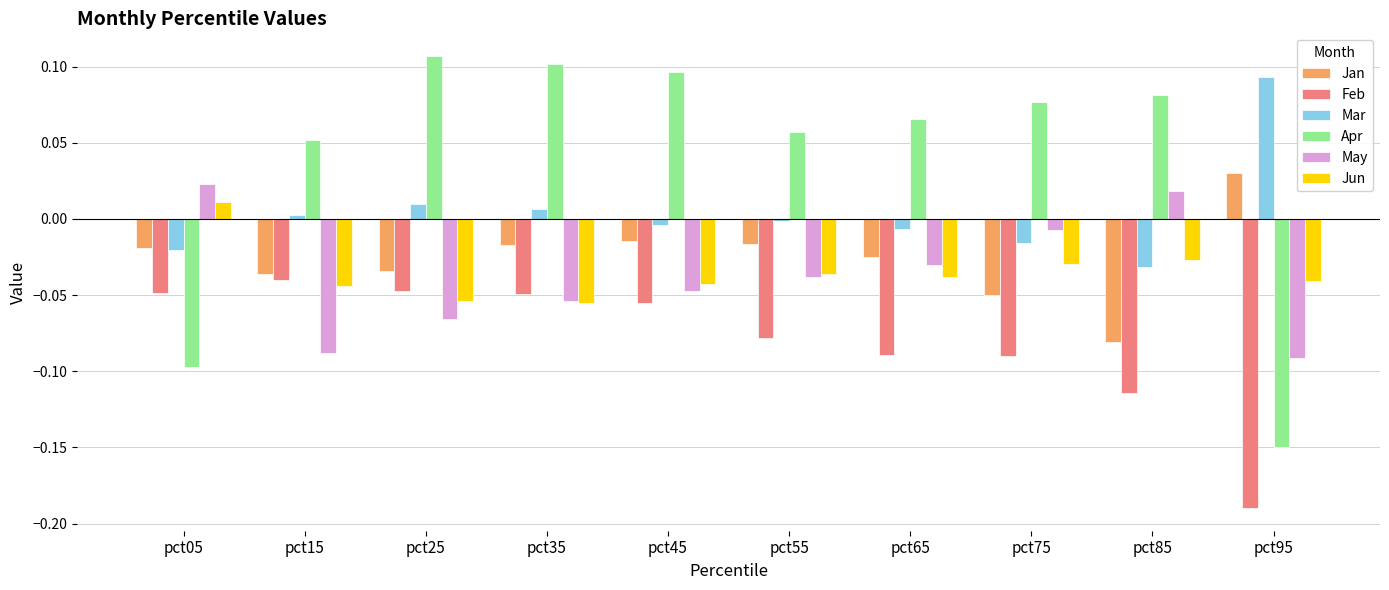

What is the difference between the maximum and minimum values in the Apr series?

0.3